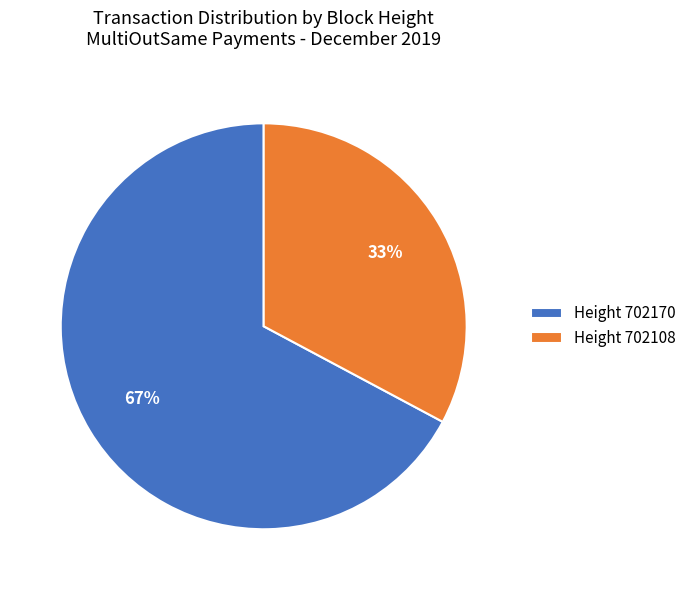

Do Height 702170 and Height 702108 together represent more than half of the pie?

Yes